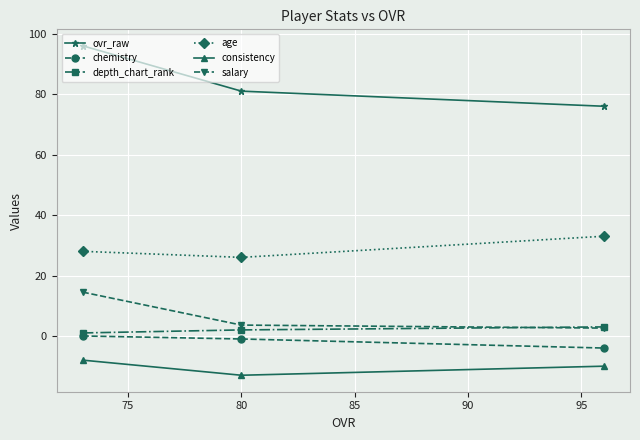

Which series has the widest spread of values?

ovr_raw